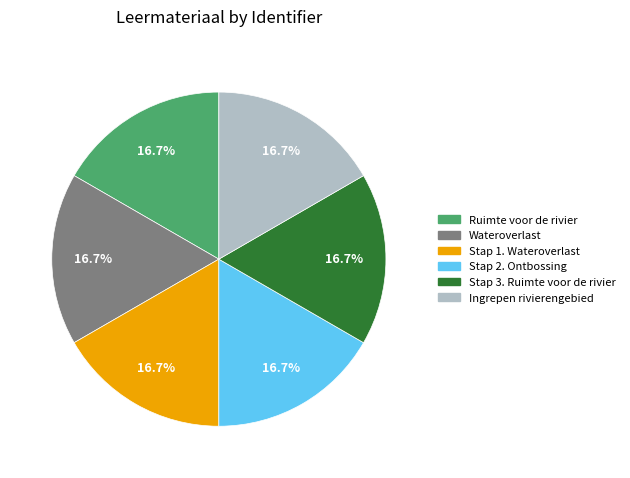

How many segments does this pie chart have?

6